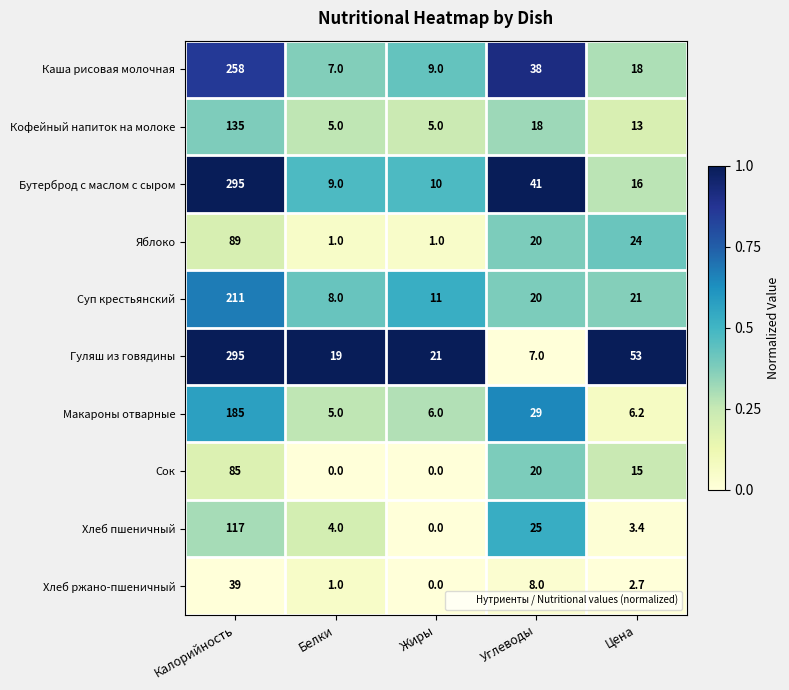

Between Калорийность and Жиры, which series saw the biggest shift?

Бутерброд с маслом с сыром